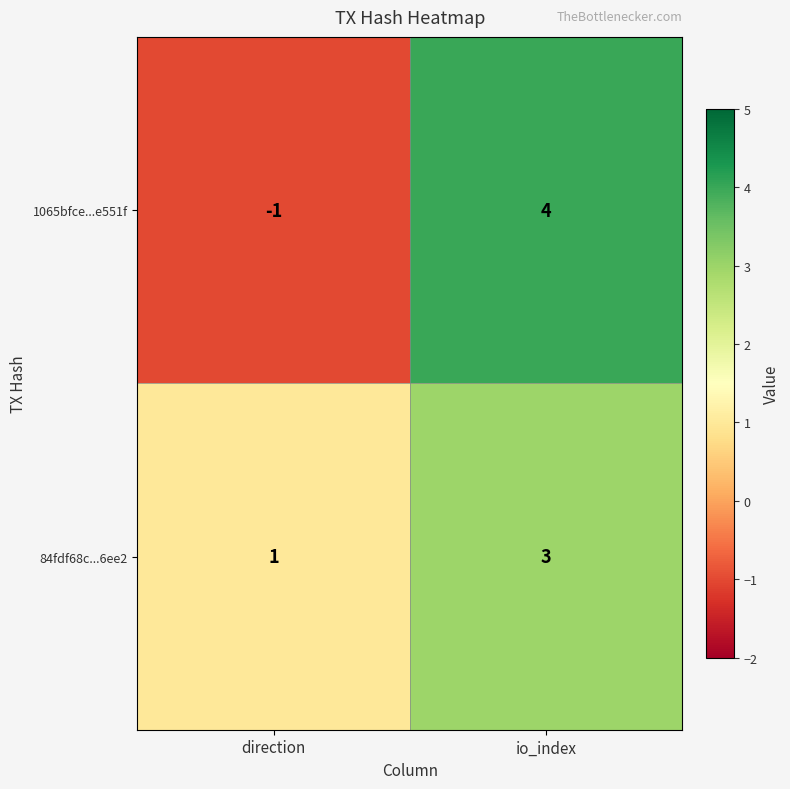

What is the spread (max minus min) of values at io_index?

1